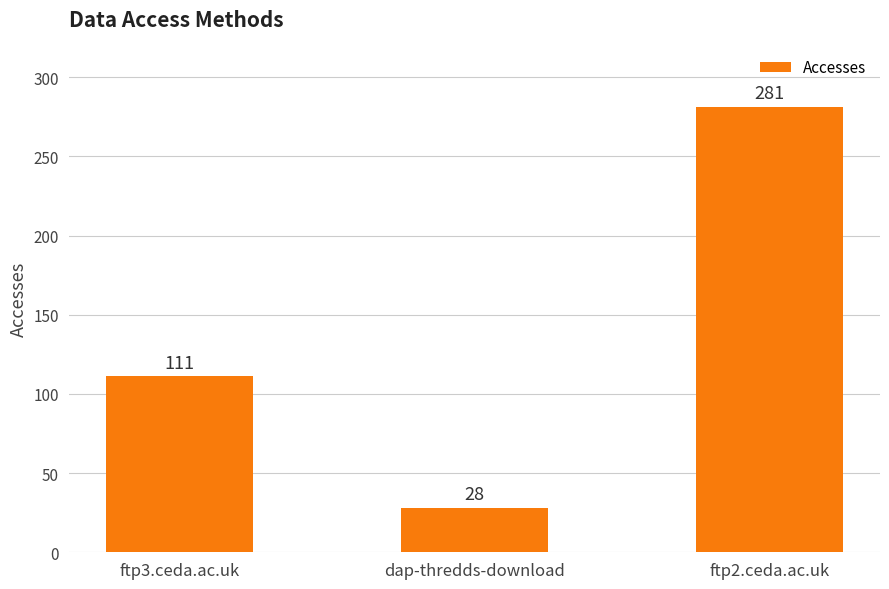

What is the sum of all values?

420